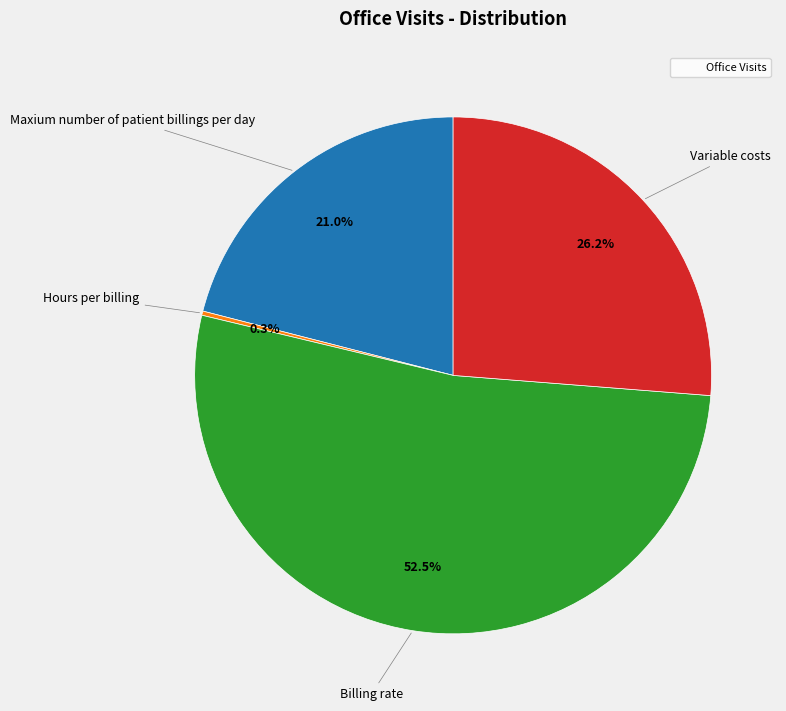

Is there any slice that represents more than half of the pie?

Yes